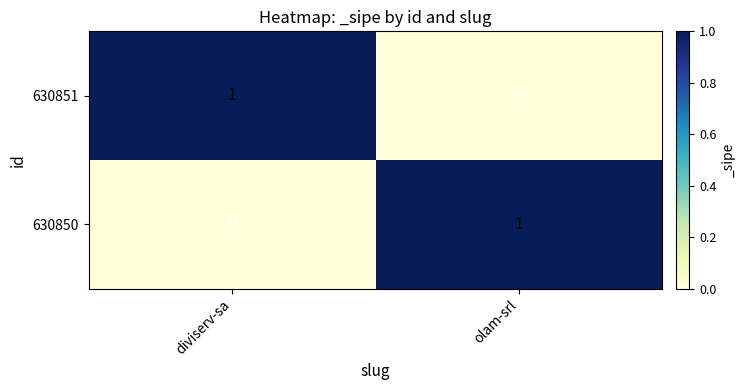

Count the number of categories in the chart.

2